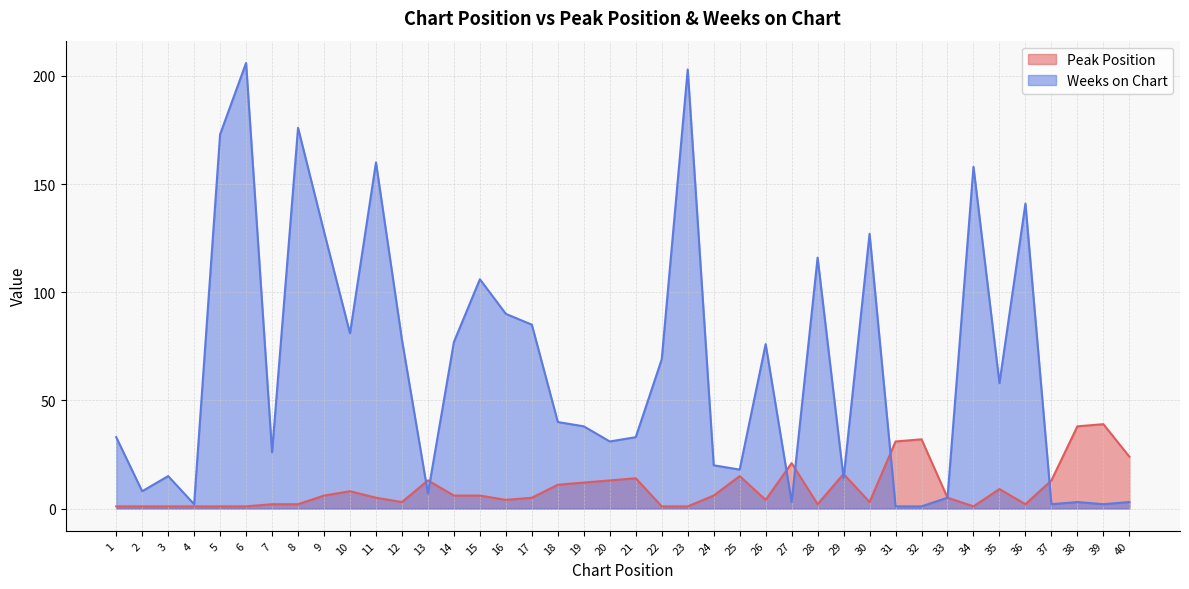

What is the average value of the Peak Position series?

9